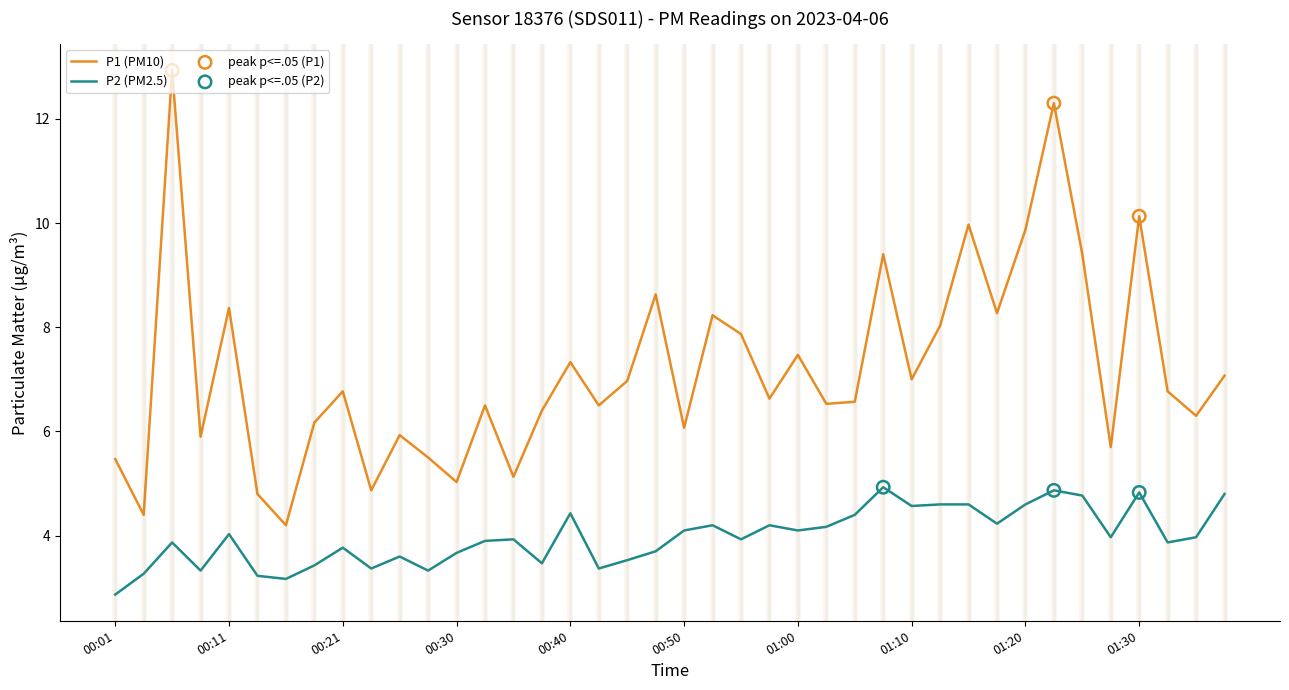

Which series has the largest total across all categories?

P1 (PM10)